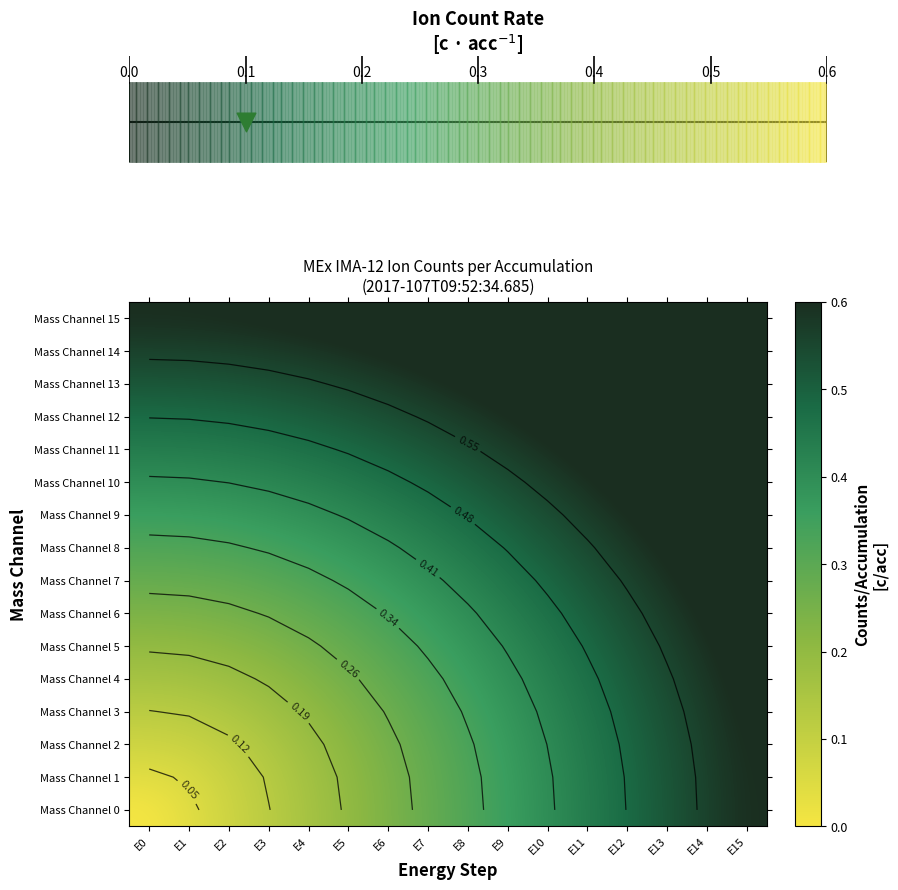

How many distinct data groups are displayed?

16